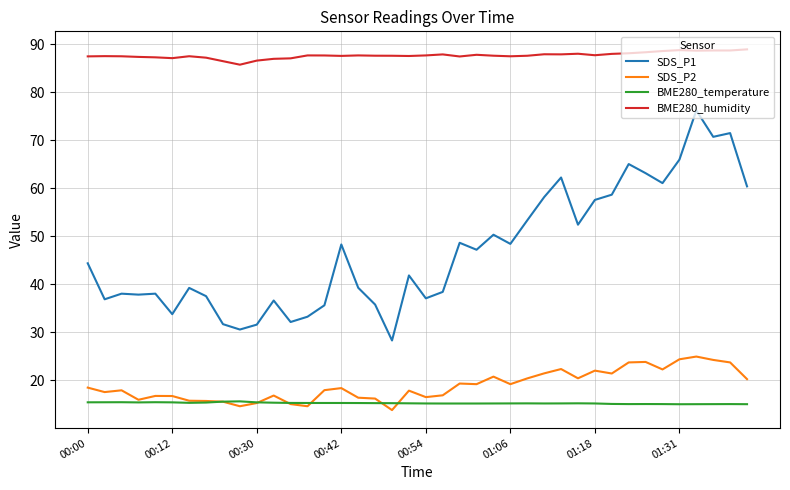

What is the minimum value shown in the chart?

13.8